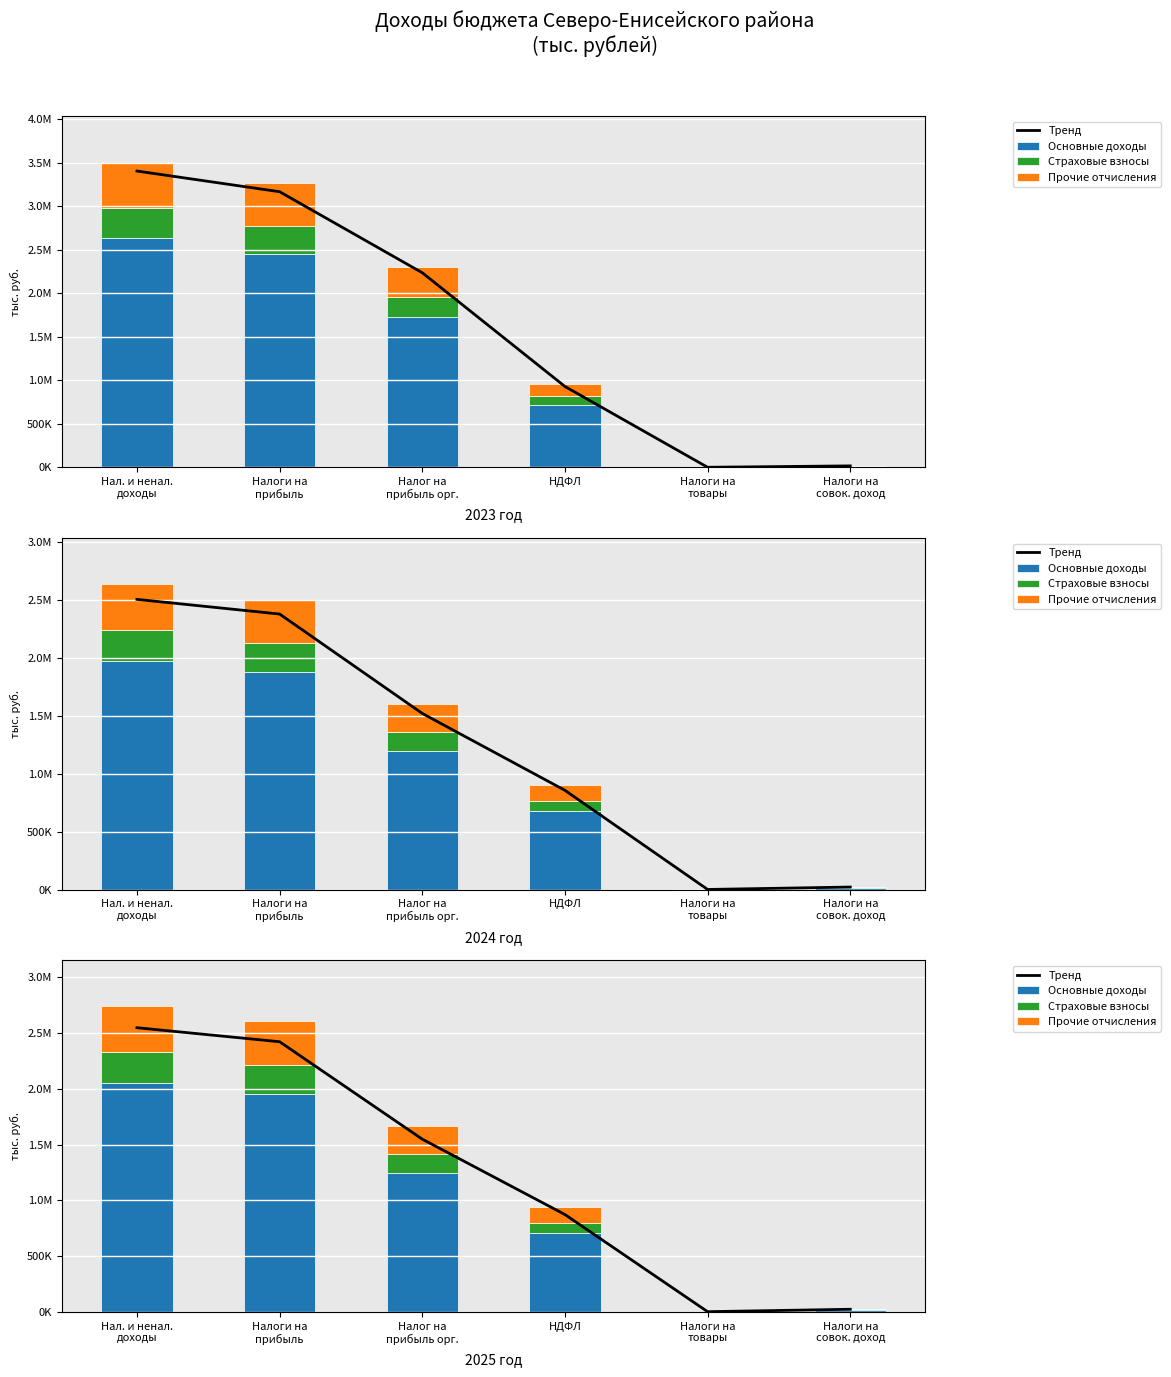

Where is Тренд nearest to the value 1274412?

Налог на
прибыль орг.